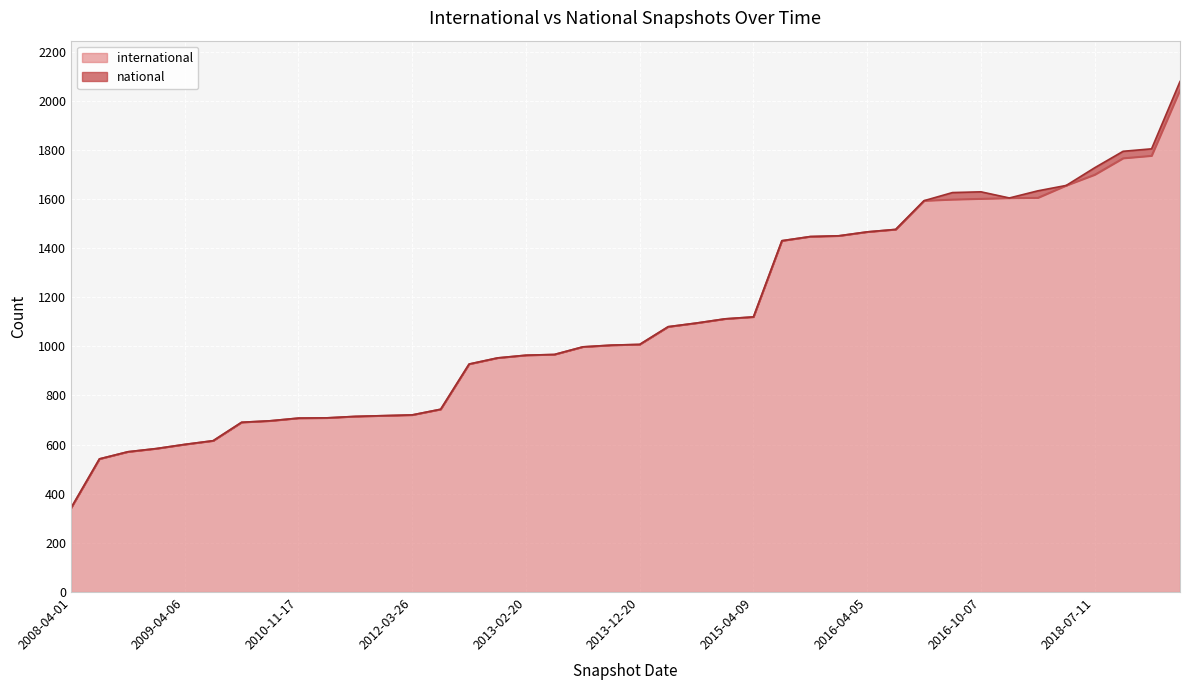

Is it true that the value at 2014-09-08 is 1898?

False